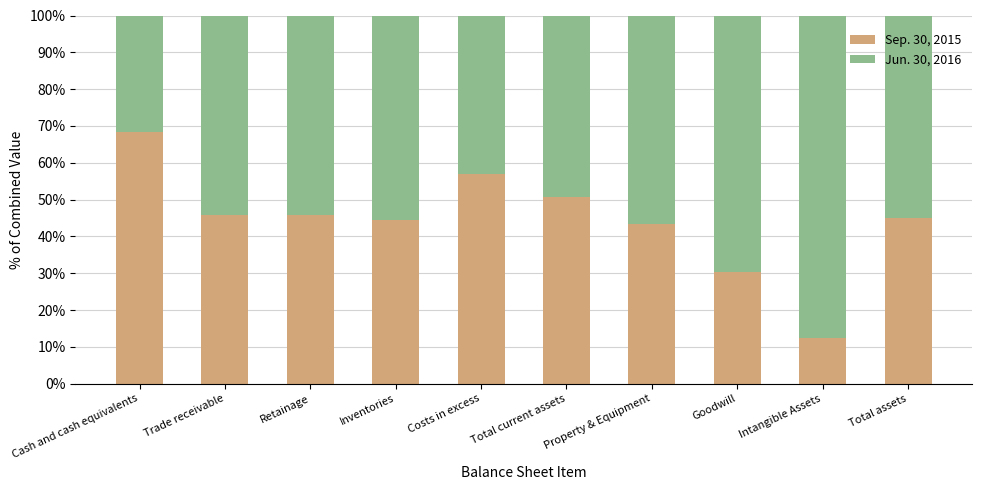

What is the total value across all series at Property & Equipment?

100.0